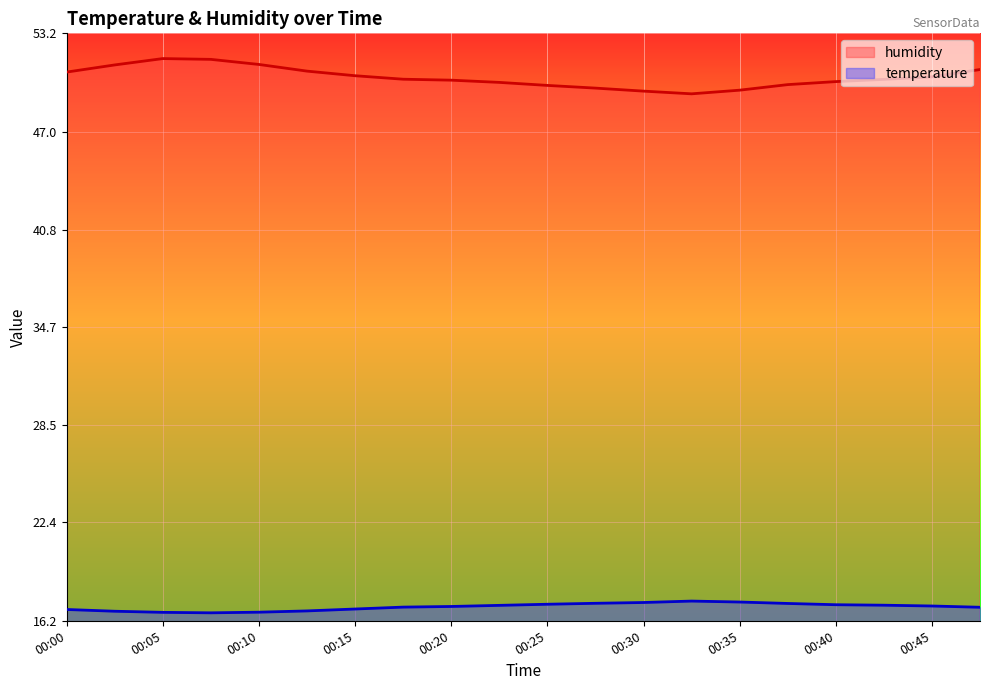

Reading left to right, what are all the values shown in this chart?

temperature: 16.9	16.8	16.7	16.7	16.7	16.8	16.9	17.1	17.1	17.2	17.2	17.3	17.4	17.4	17.4	17.3	17.2	17.2	17.1	17.1
humidity: 50.8	51.2	51.6	51.6	51.2	50.8	50.5	50.3	50.2	50.1	49.9	49.8	49.6	49.4	49.6	50.0	50.2	50.3	50.5	50.9